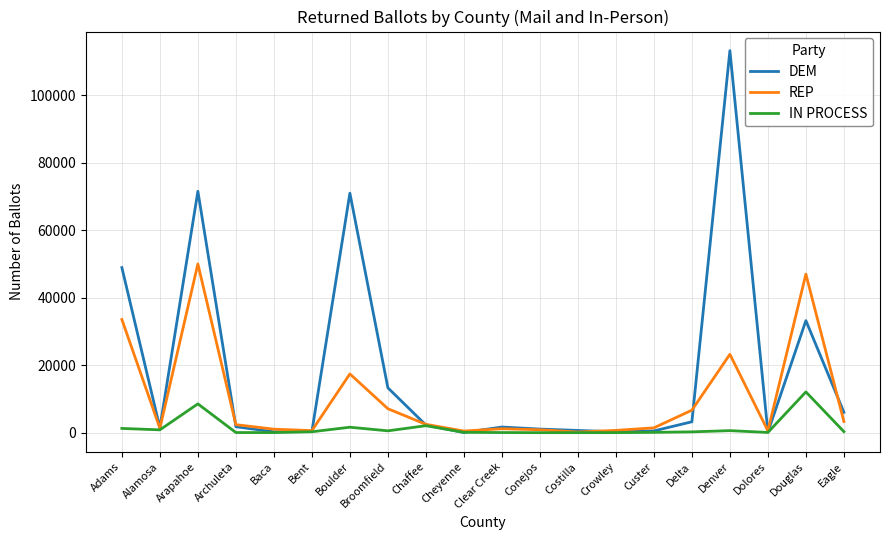

What is the difference between the maximum and minimum values in the IN PROCESS series?

12086